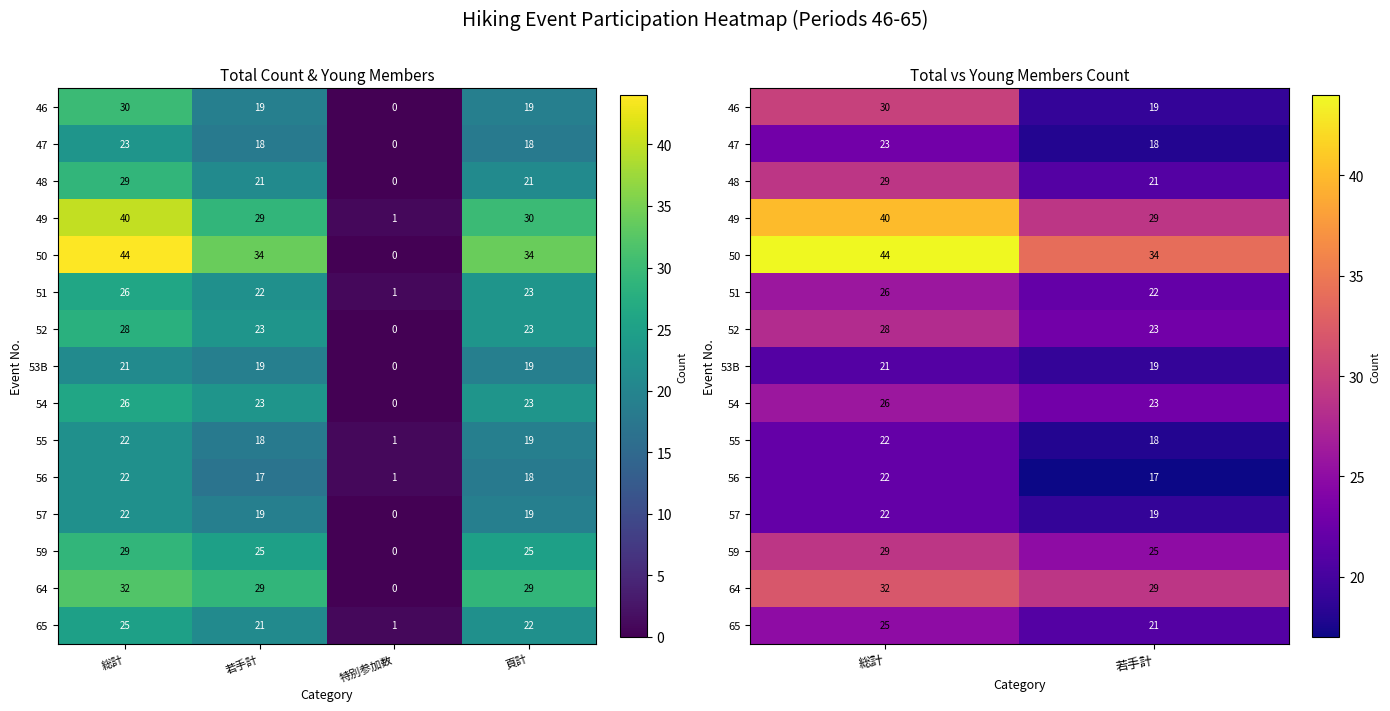

What is the spread (max minus min) of values at 若手計?

17